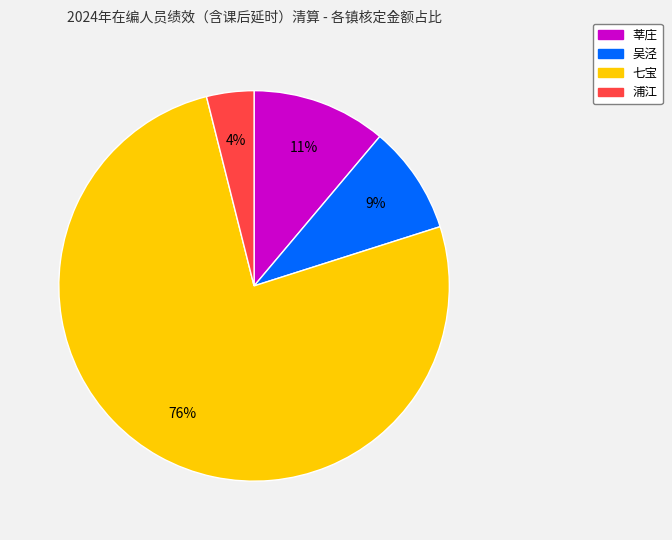

The 吴泾 slice represents 9% of the pie. True or false?

True